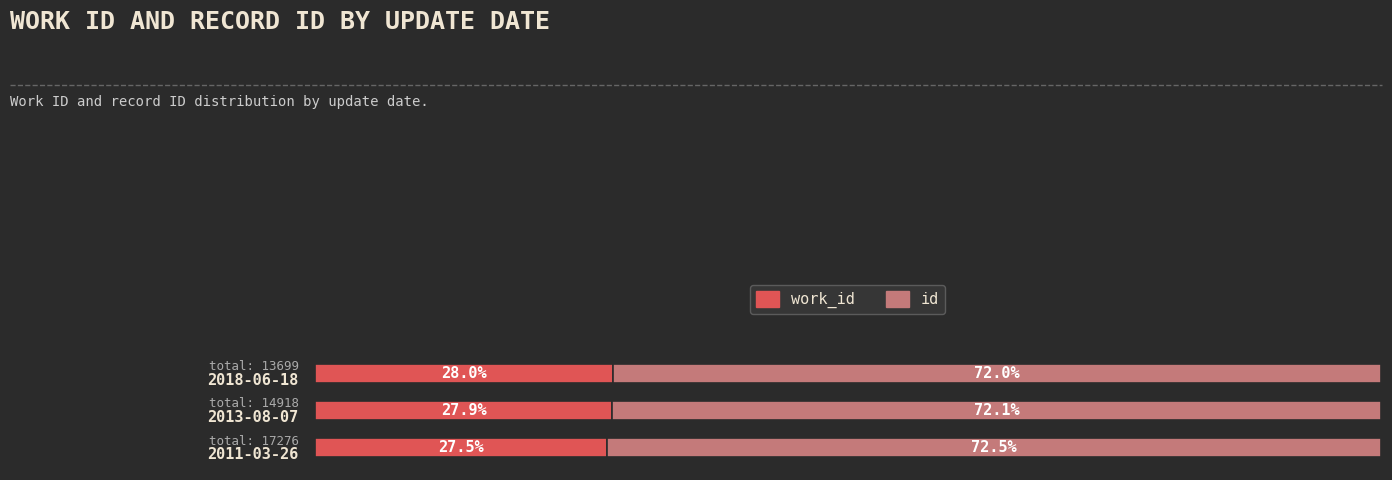

What are all the series names shown in the legend?

work_id, id